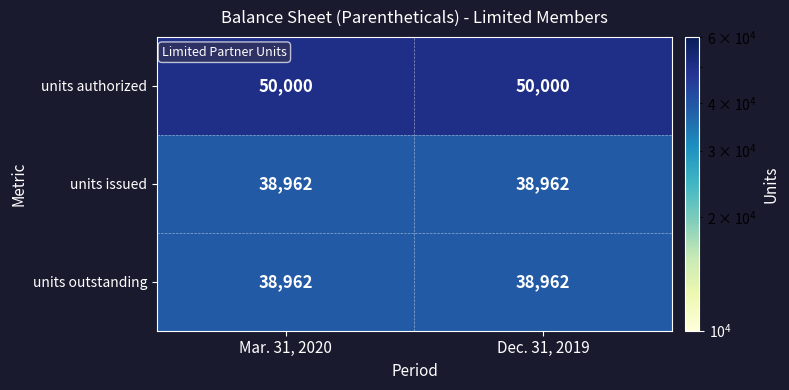

What is the maximum value shown in the chart?

50000